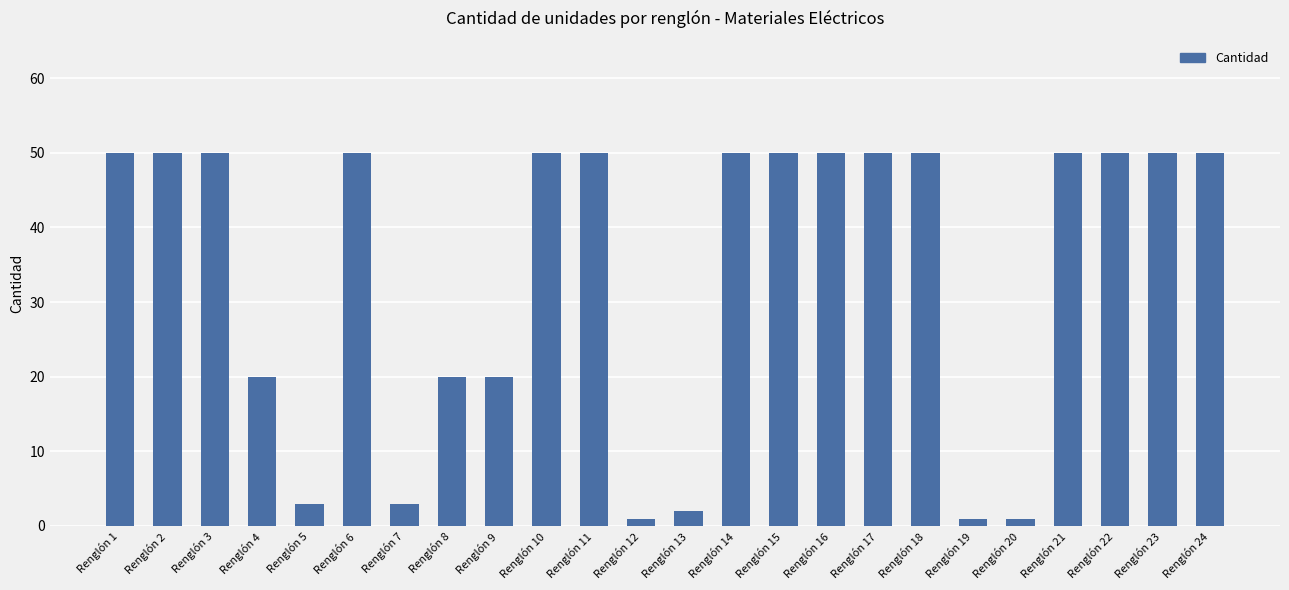

Reading left to right, what are all the values shown in this chart?

Renglón 1=50	Renglón 2=50	Renglón 3=50	Renglón 4=20	Renglón 5=3	Renglón 6=50	Renglón 7=3	Renglón 8=20	Renglón 9=20	Renglón 10=50	Renglón 11=50	Renglón 12=1	Renglón 13=2	Renglón 14=50	Renglón 15=50	Renglón 16=50	Renglón 17=50	Renglón 18=50	Renglón 19=1	Renglón 20=1	Renglón 21=50	Renglón 22=50	Renglón 23=50	Renglón 24=50